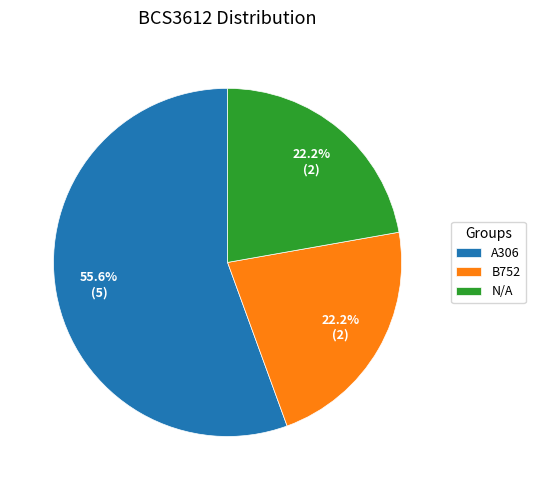

Is there any slice that represents more than half of the pie?

Yes